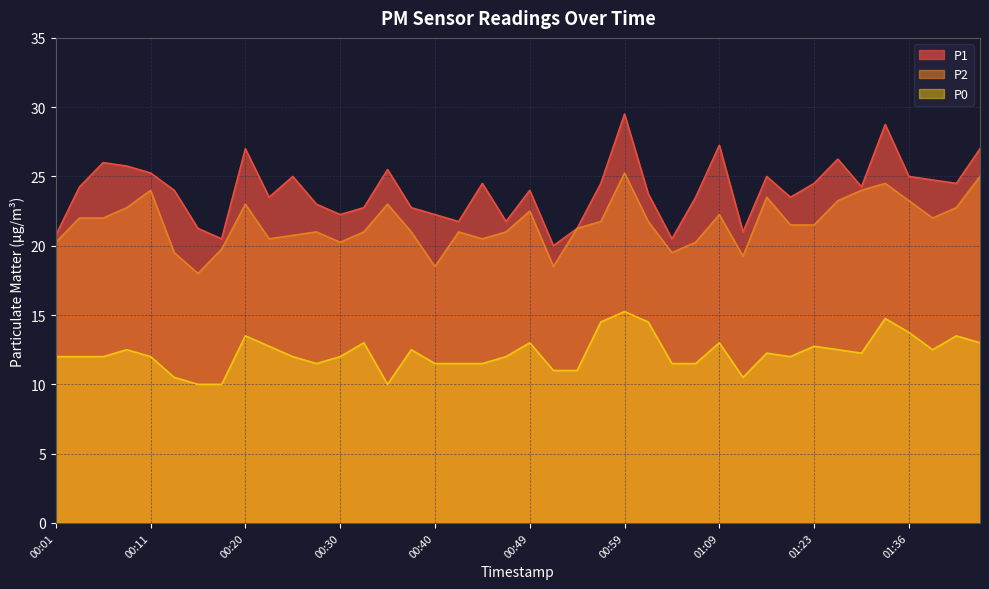

What is the label of the 8th point from the right?

01:23